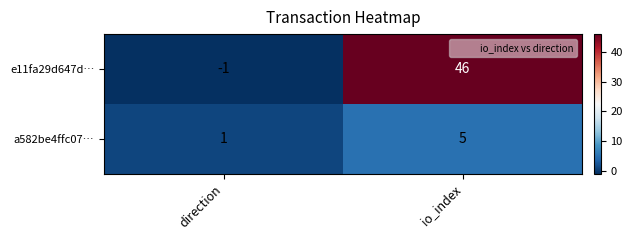

True or false: e11fa29d647d… has a value of 46 at io_index.

True